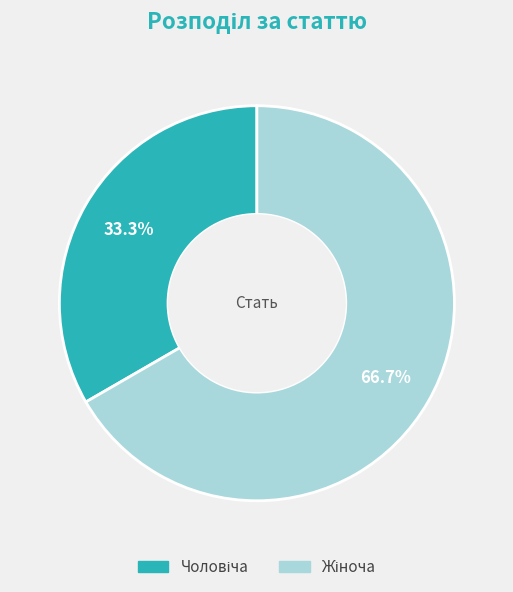

Is there a majority slice in this chart?

Yes